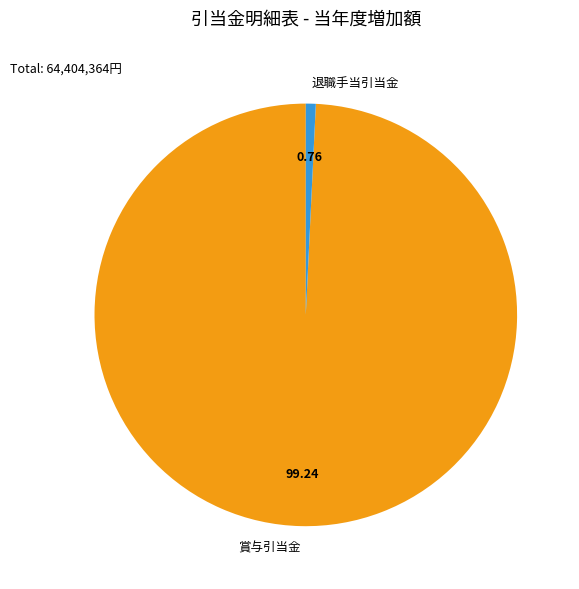

Do 賞与引当金 and 退職手当引当金 together represent more than half of the pie?

Yes